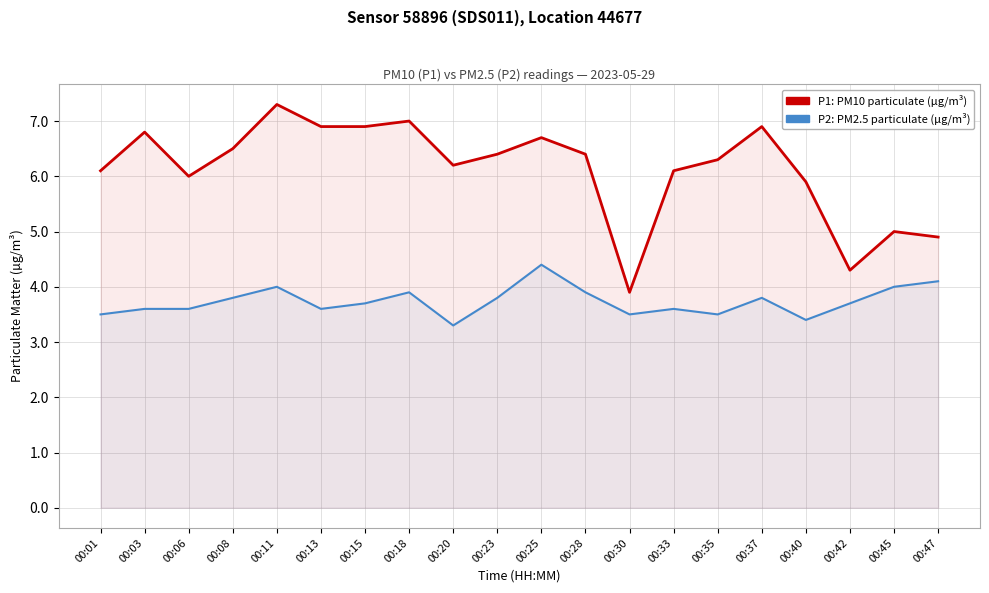

Is it true that P1 (PM10) equals 5.9 at 00:40?

True